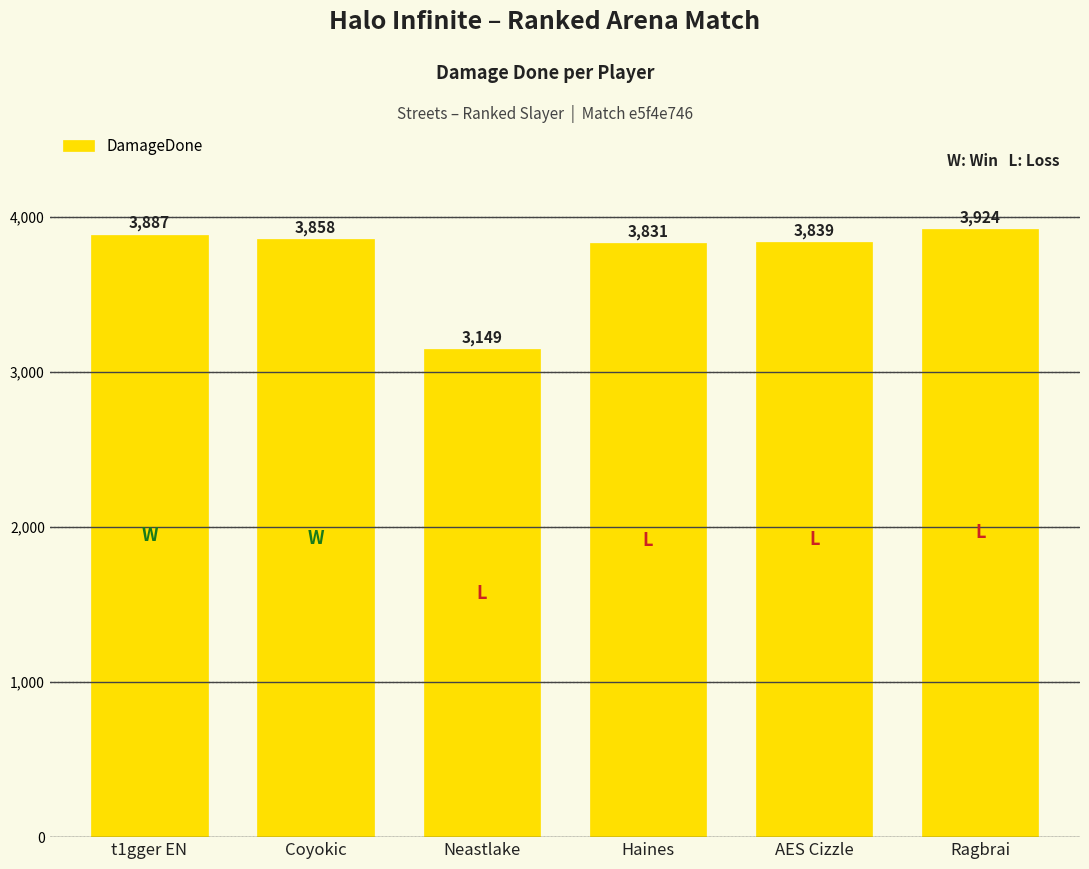

List the labels in order of value, smallest first.

Neastlake, Haines, AES Cizzle, Coyokic, t1gger EN, Ragbrai